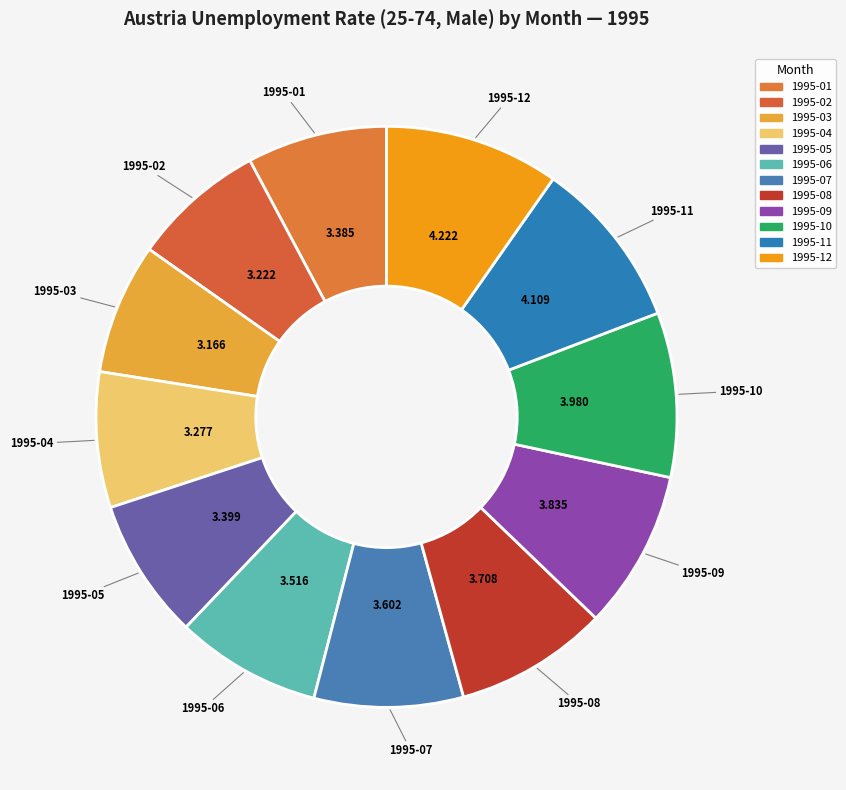

Do 1995-02 and 1995-07 together represent more than half of the pie?

No